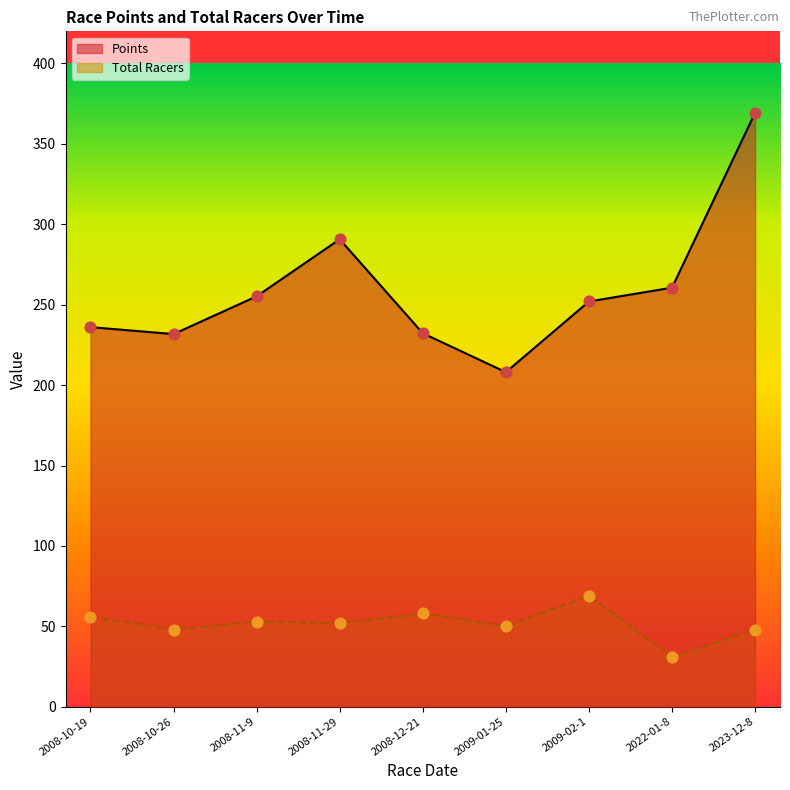

At how many categories does at least one series exceed 280?

2